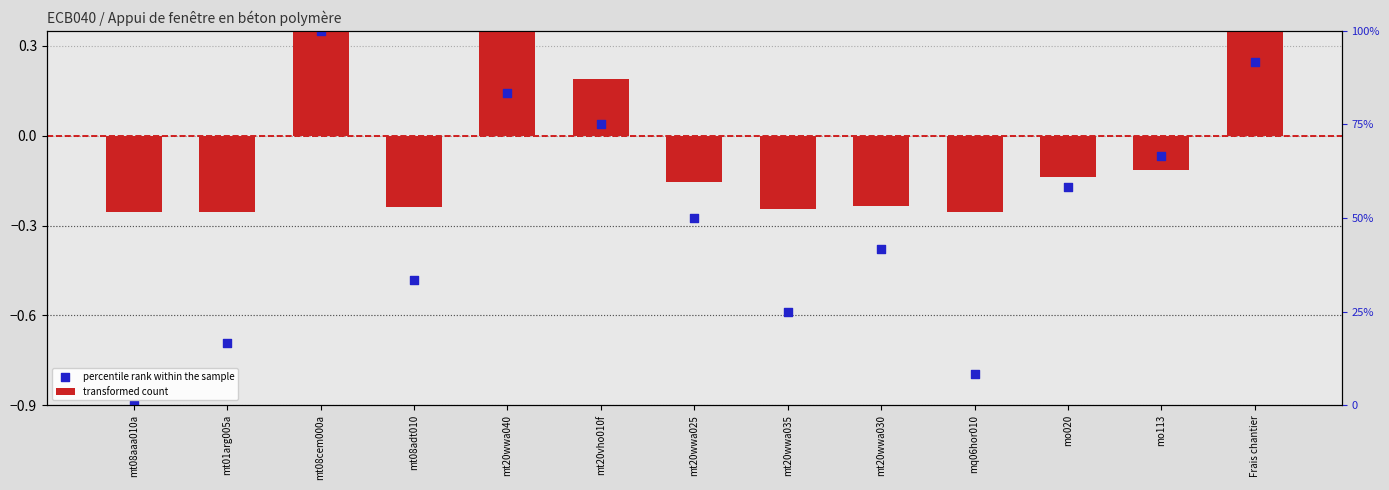

Which series has the widest spread of Y values?

percentile rank within the sample